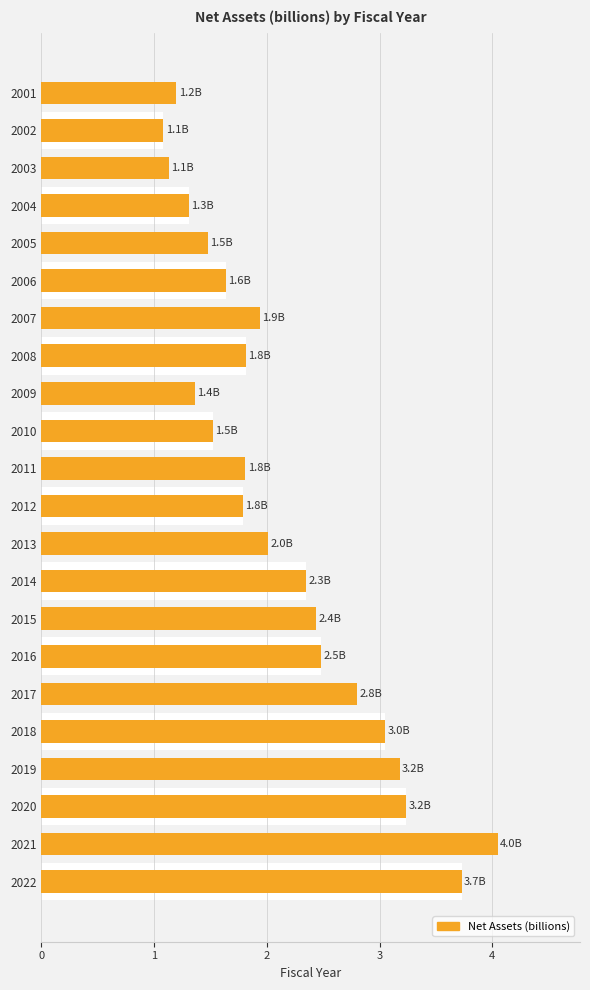

Rank the categories by value from highest to lowest.

2021, 2022, 2020, 2019, 2018, 2017, 2016, 2015, 2014, 2013, 2007, 2008, 2011, 2012, 2006, 2010, 2005, 2009, 2004, 2001, 2003, 2002